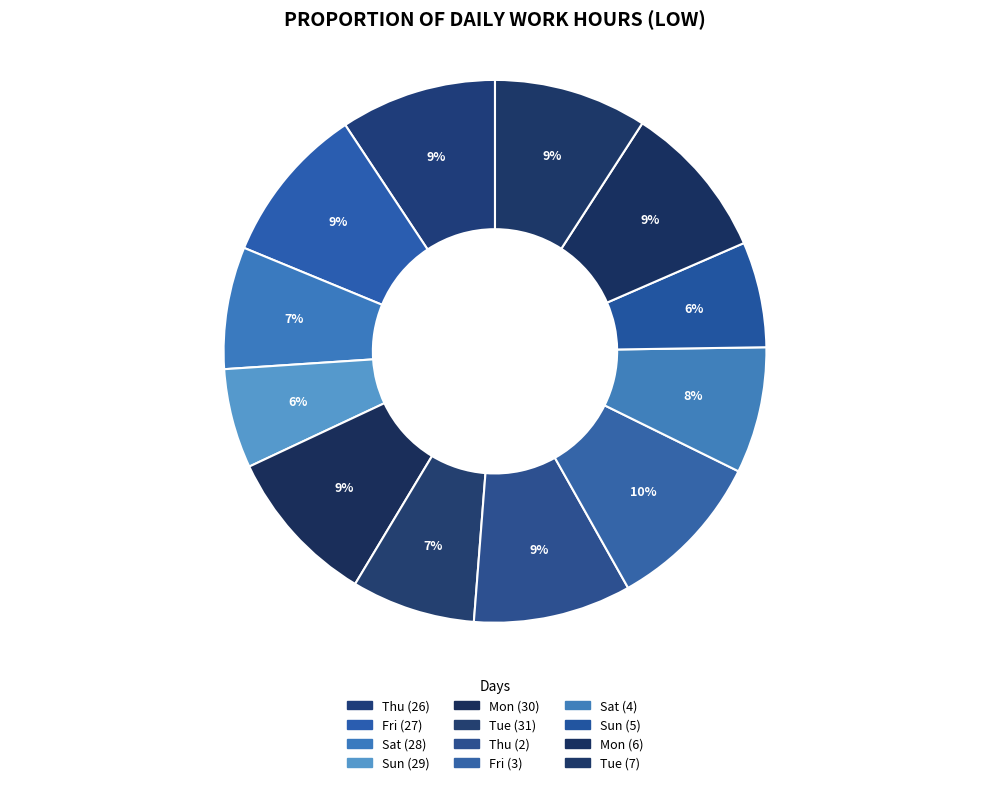

How many segments does this pie chart have?

12